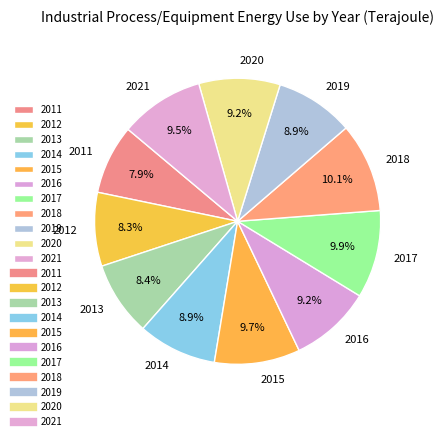

Which has a higher value, 2016 or 2012?

2016